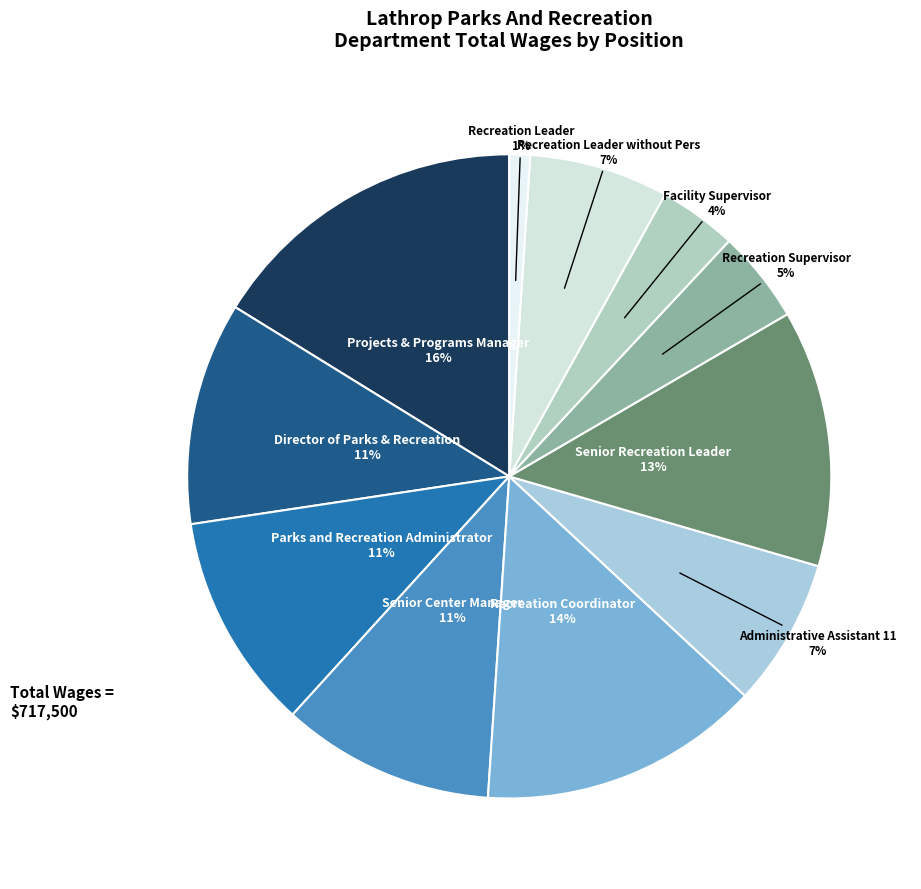

What percentage is the Projects & Programs Manager slice, to the nearest percent?

16%